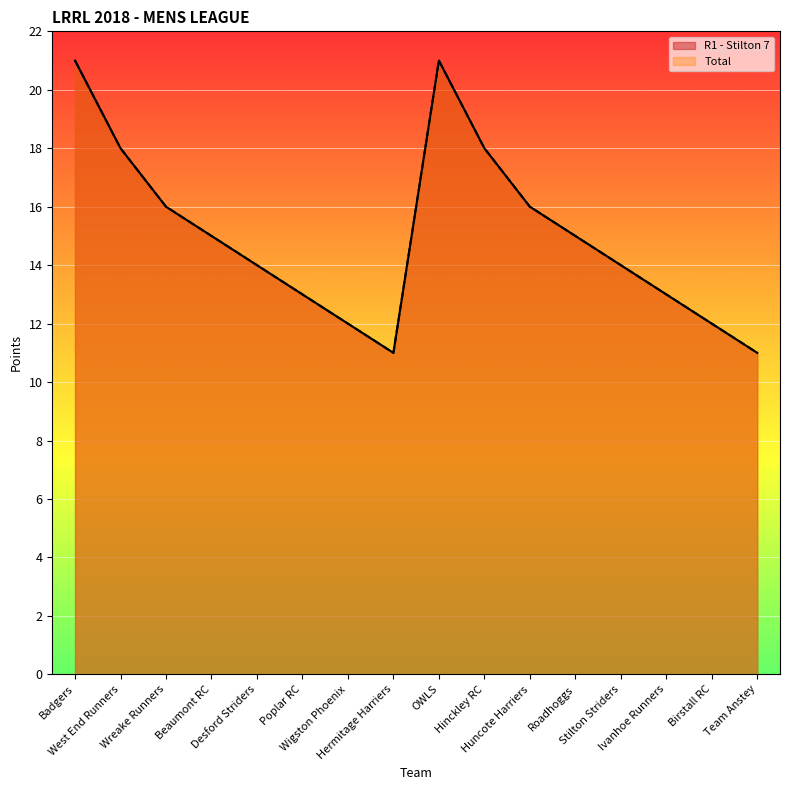

In Total, how many points are higher than both neighbors (excluding endpoints)?

1